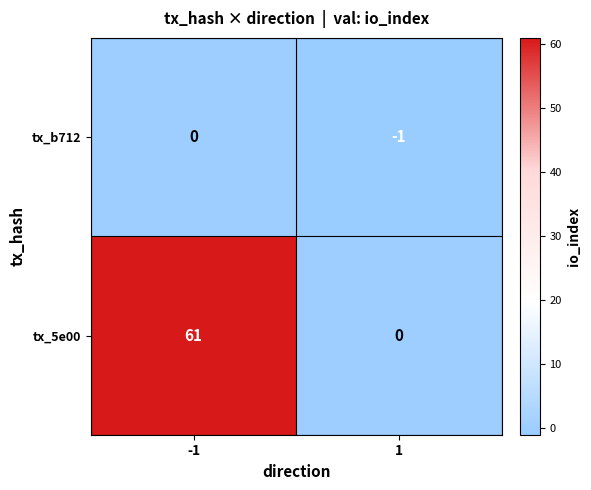

What is the sum of all tx_5e00 values?

61